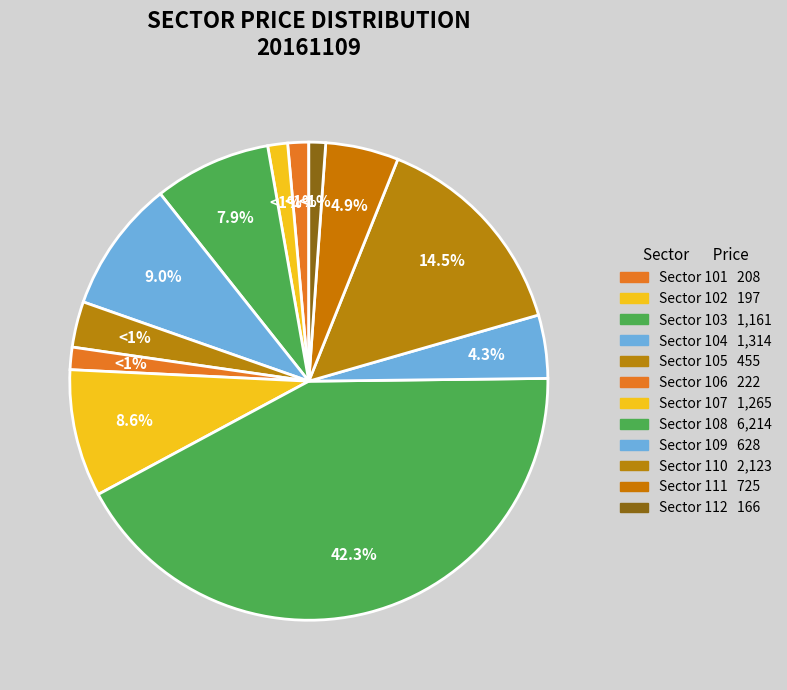

What is the change in value from 108 to 109?

-5586